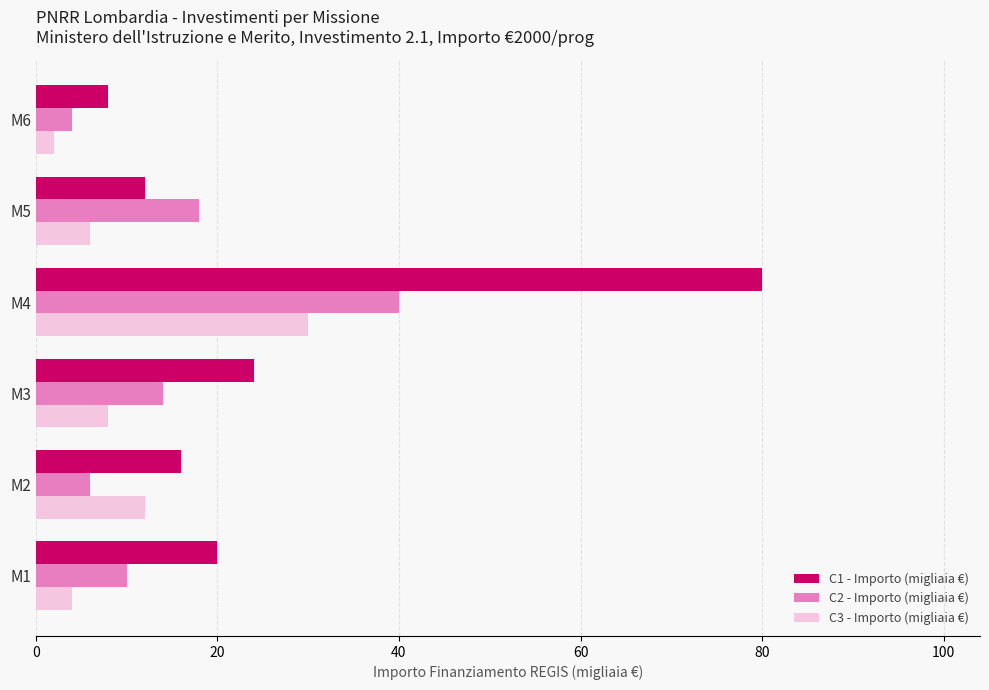

At which category does the chart reach its peak across all series?

M4